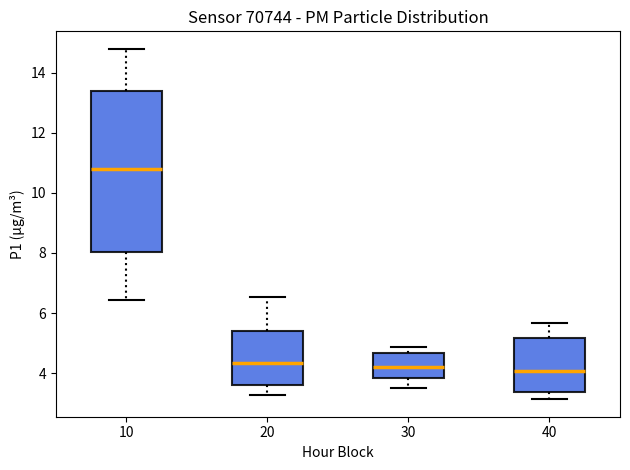

Reading left to right, read every box against the y-axis: the position of its median line, the range the box covers, and the ends of its whiskers. The values are not printed on the chart, so give them approximately, as read against the axis.

10: median 10.8, box 8.0 to 13.4, whiskers 6.4 to 14.8
20: median 4.4, box 3.6 to 5.4, whiskers 3.2 to 6.6
30: median 4.2, box 3.8 to 4.6, whiskers 3.6 to 4.8
40: median 4.0, box 3.4 to 5.2, whiskers 3.2 to 5.6